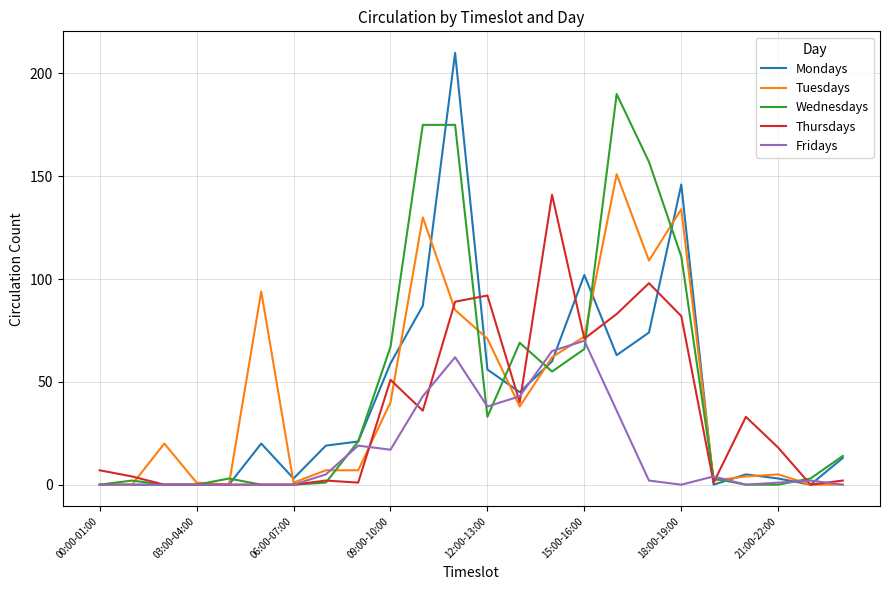

List the series in order of their peak value, lowest first.

Fridays, Thursdays, Tuesdays, Wednesdays, Mondays